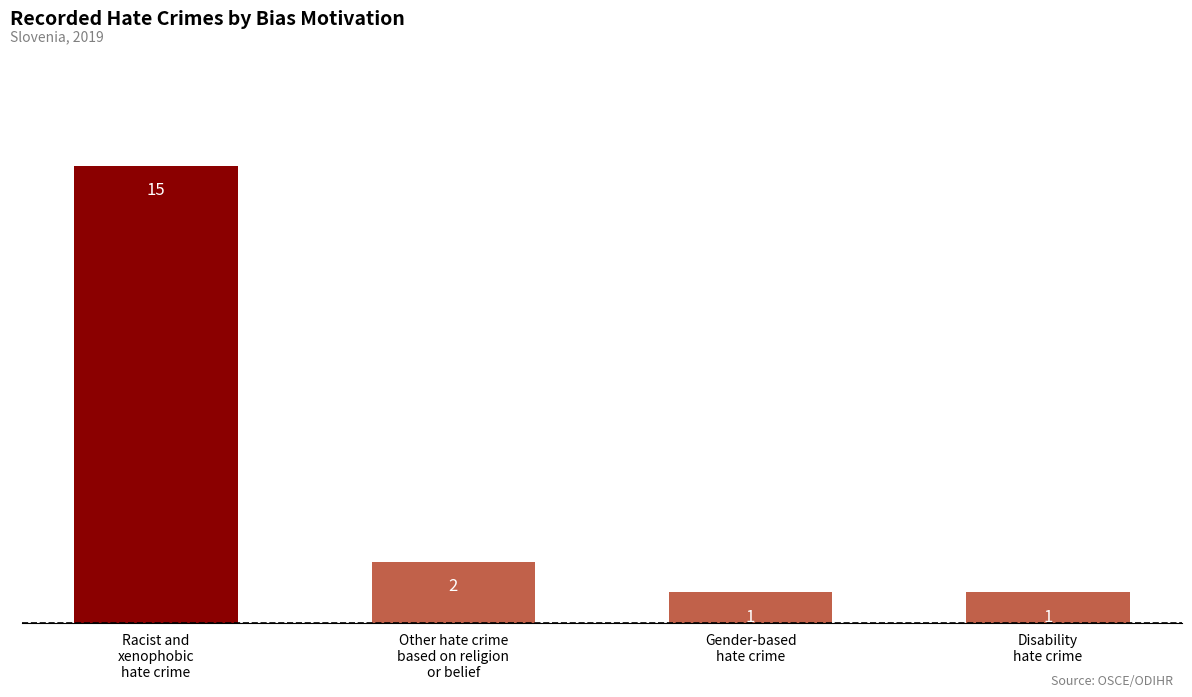

Reading left to right, what are all the values shown in this chart?

Racist and
xenophobic
hate crime=15	Other hate crime
based on religion
or belief=2	Gender-based
hate crime=1	Disability
hate crime=1